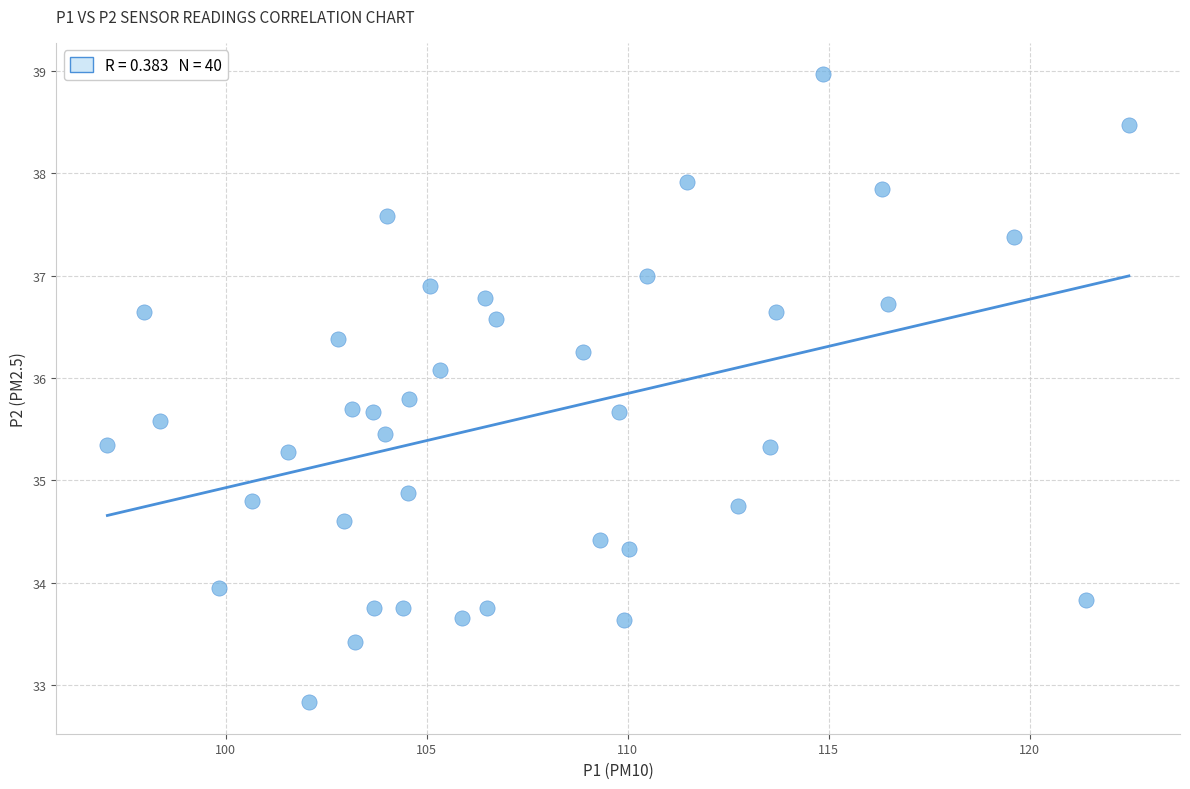

What is the range of X values (max minus min)?

25.4